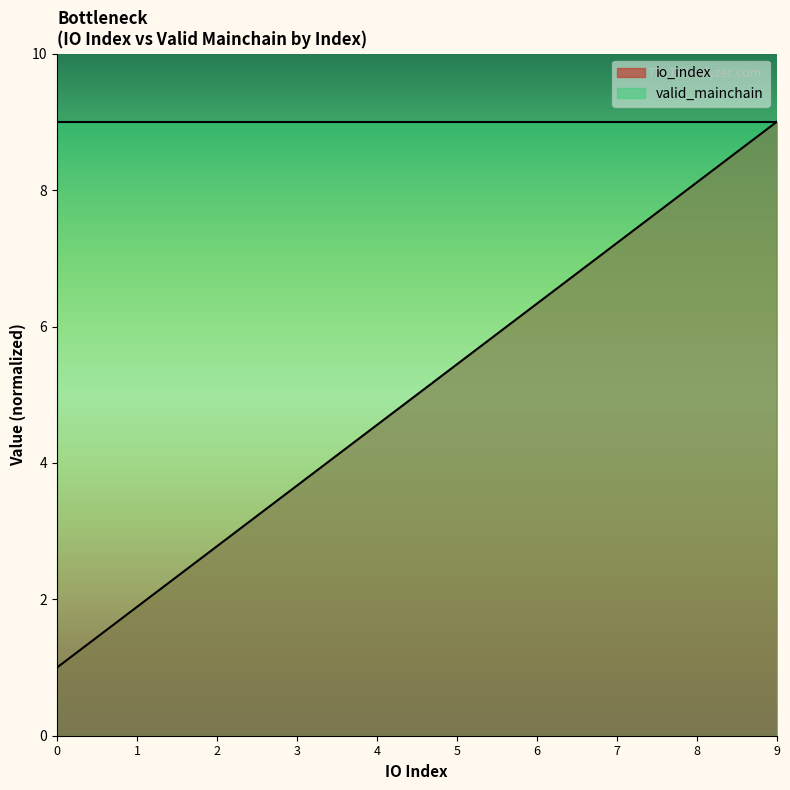

Where does the data first go above 5?

5